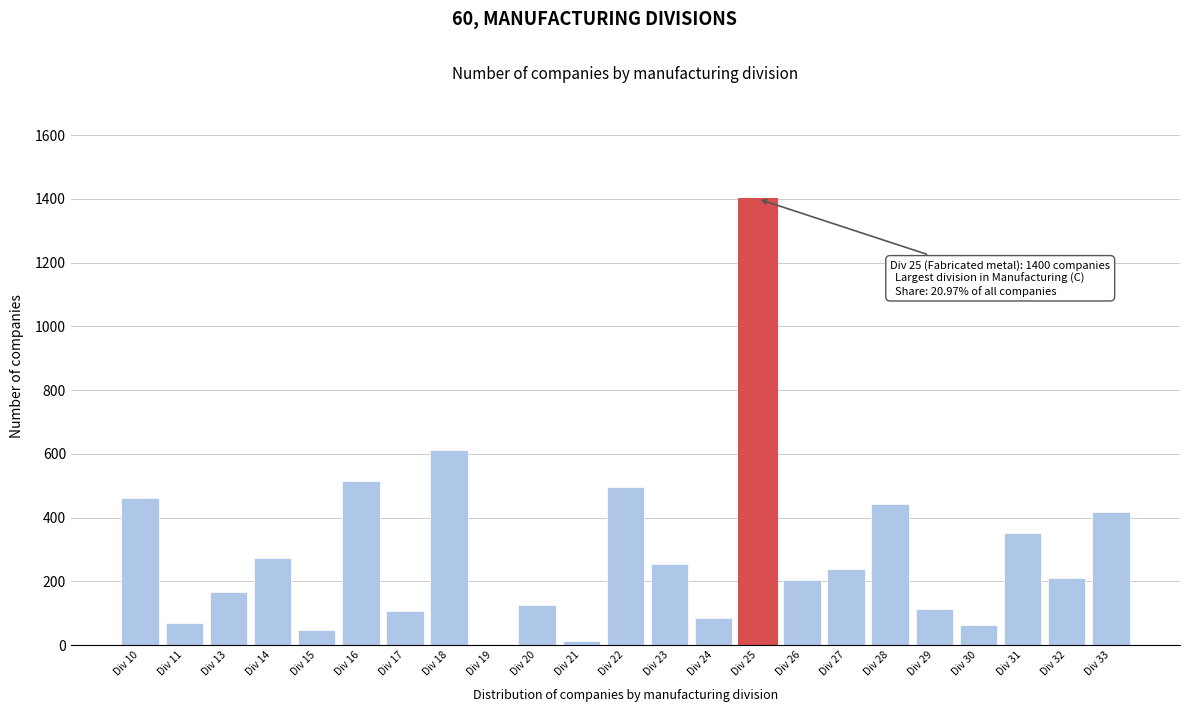

Which has a higher value, Div 27 or Div 33?

Div 33